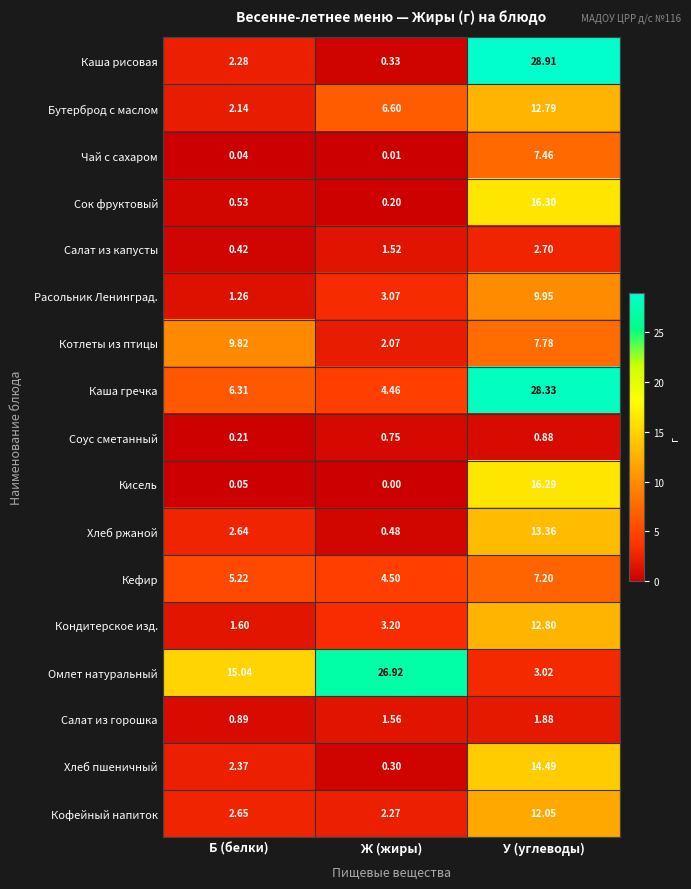

At which category is the sum across all series the highest?

У (углеводы)